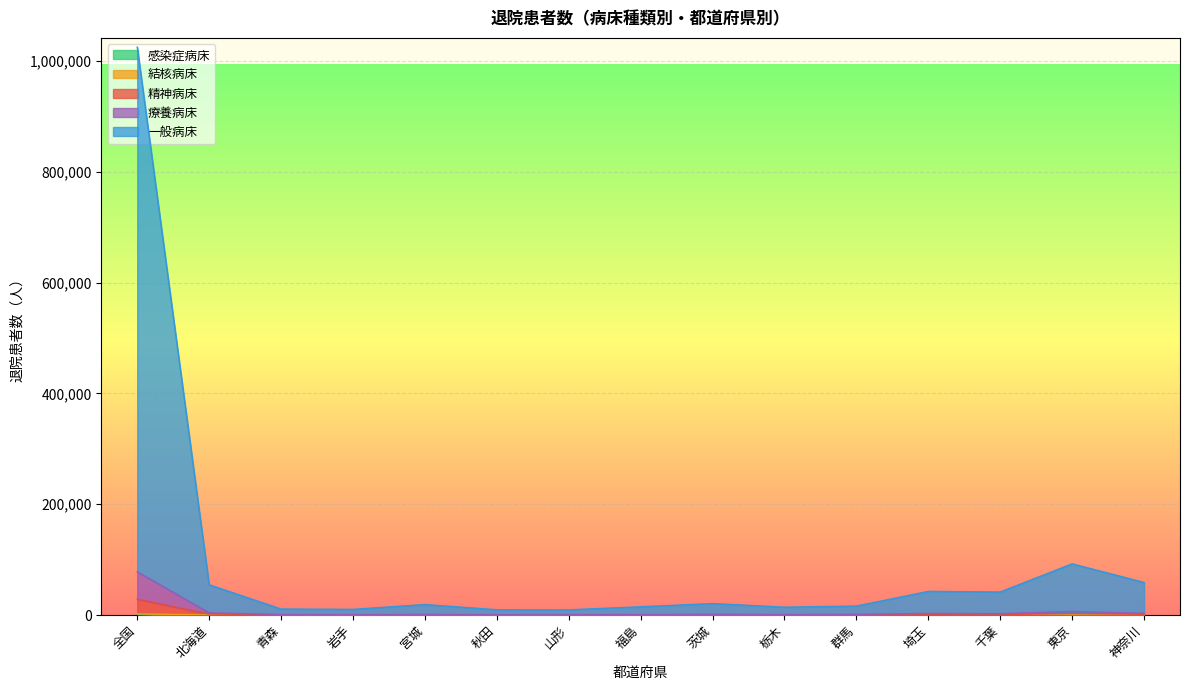

Which category has the lowest value in the 療養病床 series?

秋田